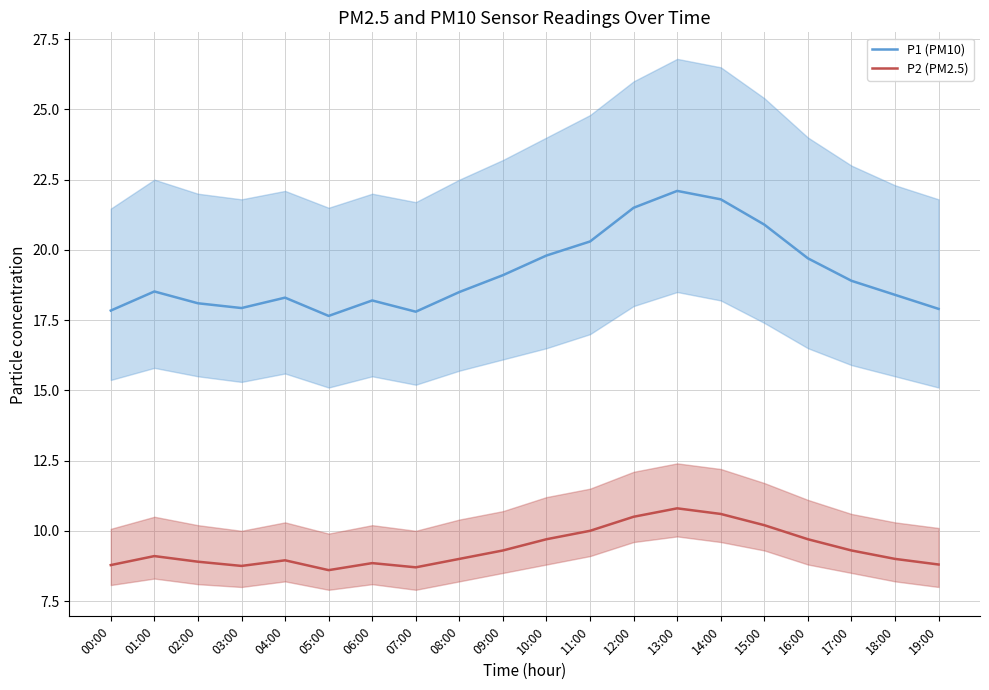

List the labels in order of P2 (PM2.5) value, smallest first.

05:00, 07:00, 03:00, 00:00, 19:00, 06:00, 02:00, 04:00, 08:00, 18:00, 01:00, 09:00, 17:00, 10:00, 16:00, 11:00, 15:00, 12:00, 14:00, 13:00